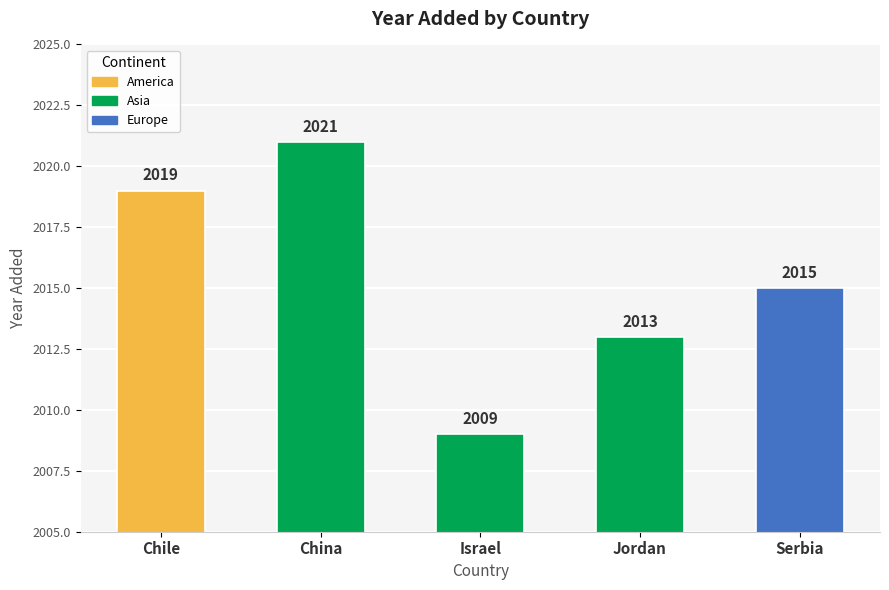

List the labels in order of value, smallest first.

Israel, Jordan, Serbia, Chile, China